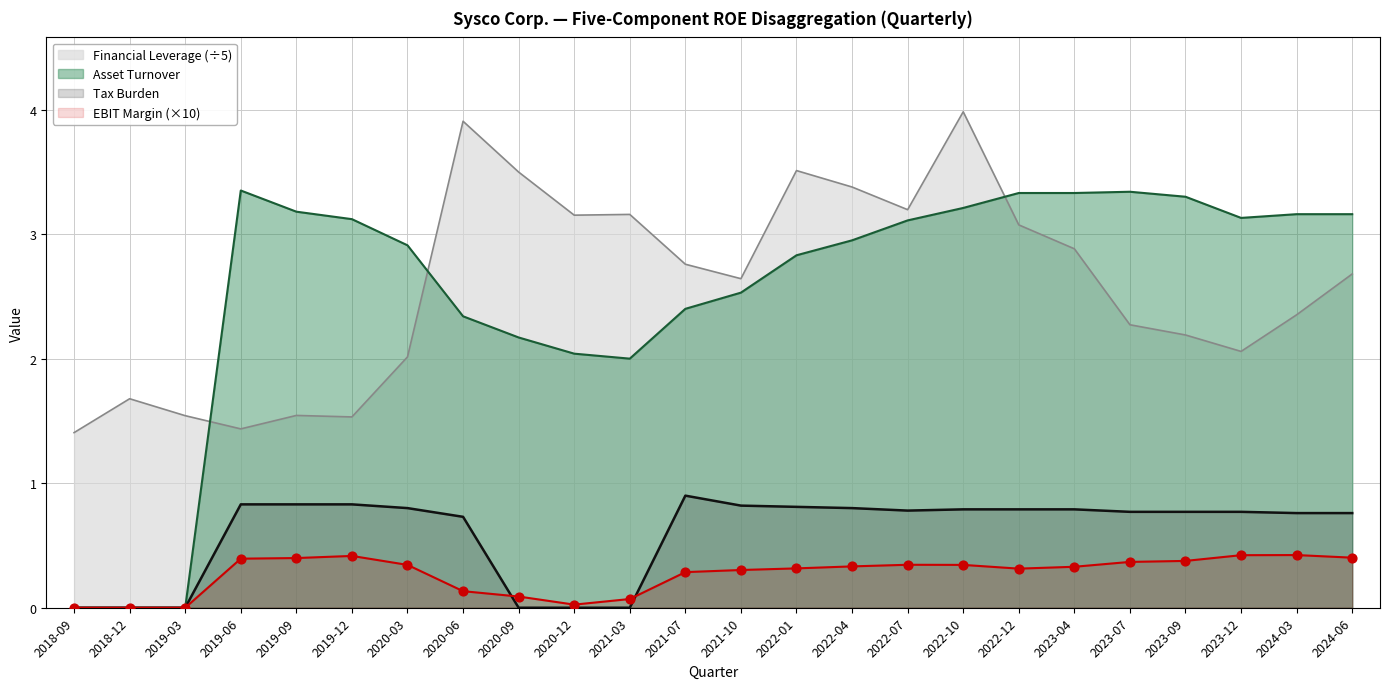

What are all the series names shown in the legend?

Financial Leverage (÷5), Asset Turnover, Tax Burden, EBIT Margin (×10)